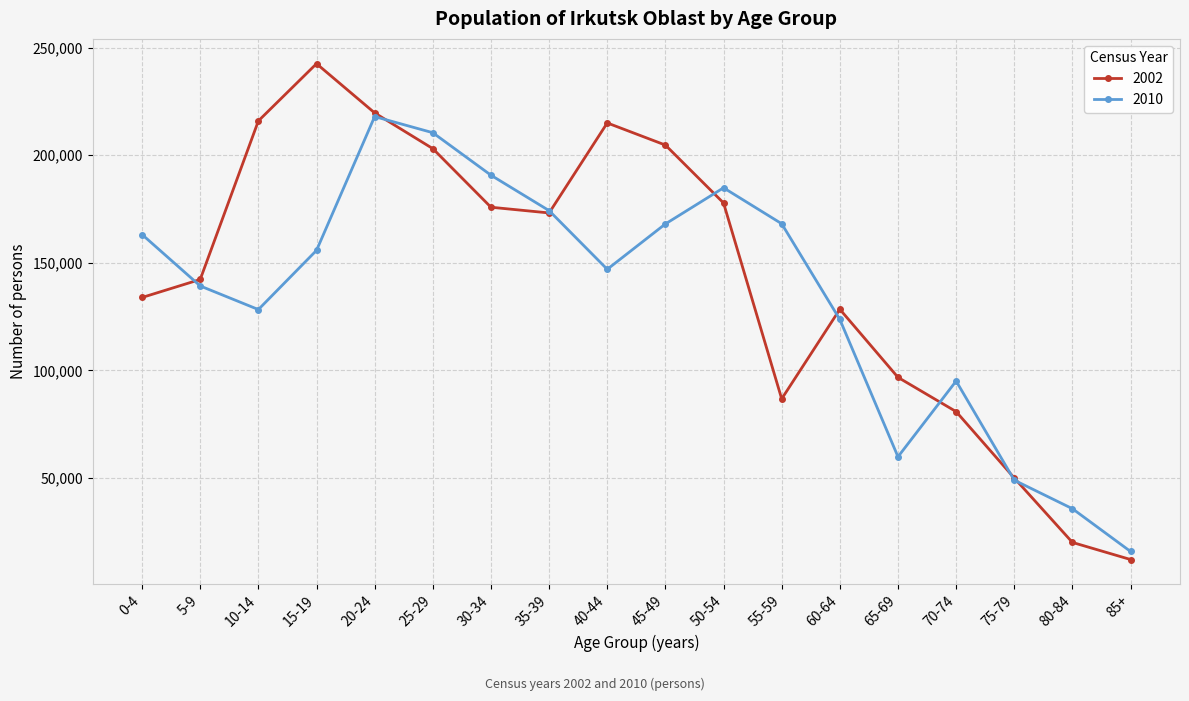

What is the total value across all series at 35-39?

347463